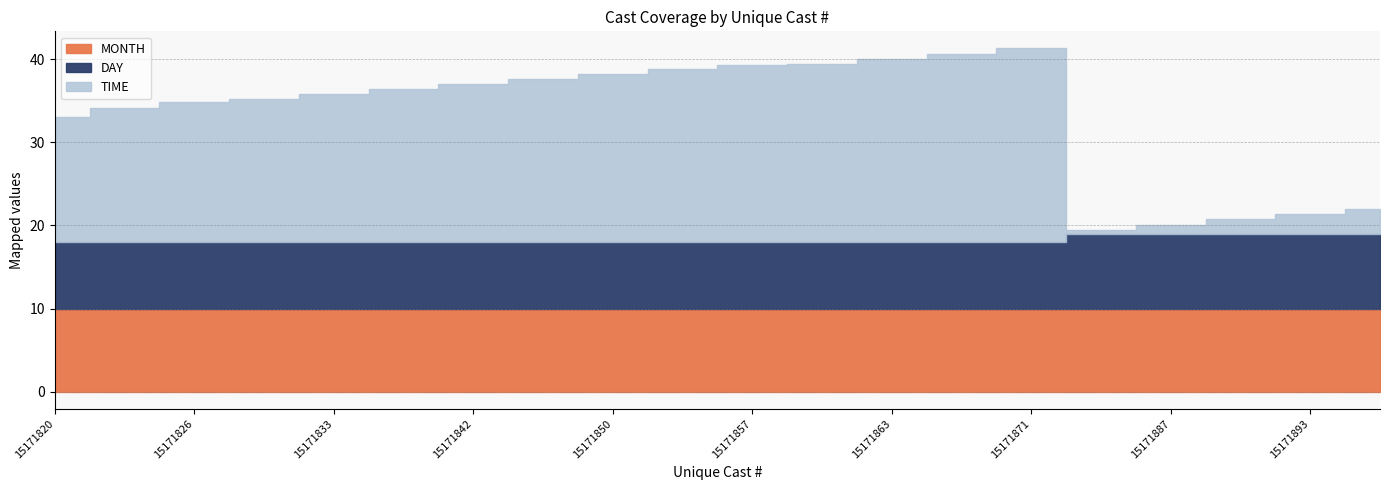

Reading right to left, extract all data points from this chart.

TIME: 15171894=3.0	15171893=2.3	15171888=1.7	15171887=1.1	15171881=0.5	15171871=23.3	15171864=22.7	15171863=22.1	15171858=21.4	15171857=21.3	15171851=20.8	15171850=20.2	15171843=19.6	15171842=19.0	15171838=18.4	15171833=17.8	15171832=17.3	15171826=16.9	15171825=16.1	15171820=15.0
DAY: 15171894=9.0	15171893=9.0	15171888=9.0	15171887=9.0	15171881=9.0	15171871=8.0	15171864=8.0	15171863=8.0	15171858=8.0	15171857=8.0	15171851=8.0	15171850=8.0	15171843=8.0	15171842=8.0	15171838=8.0	15171833=8.0	15171832=8.0	15171826=8.0	15171825=8.0	15171820=8.0
MONTH: 15171894=10.0	15171893=10.0	15171888=10.0	15171887=10.0	15171881=10.0	15171871=10.0	15171864=10.0	15171863=10.0	15171858=10.0	15171857=10.0	15171851=10.0	15171850=10.0	15171843=10.0	15171842=10.0	15171838=10.0	15171833=10.0	15171832=10.0	15171826=10.0	15171825=10.0	15171820=10.0